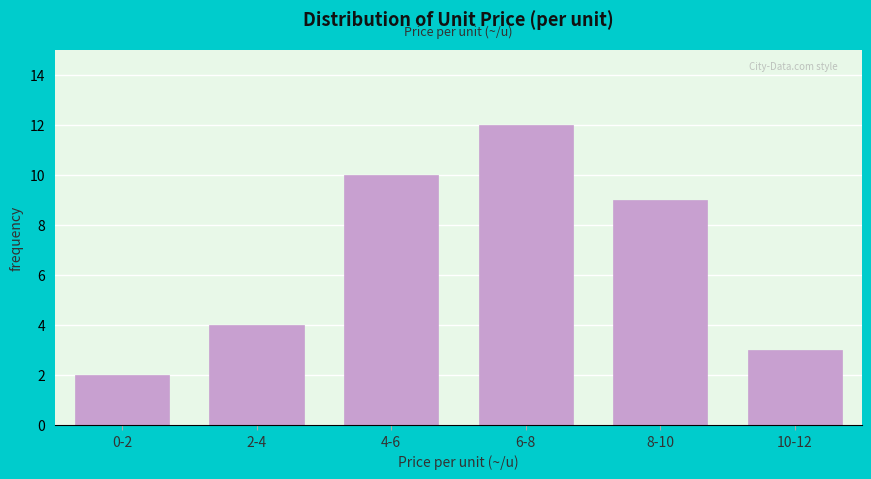

Reading left to right, what are all the values shown in this chart?

0-2=2	2-4=4	4-6=10	6-8=12	8-10=9	10-12=3